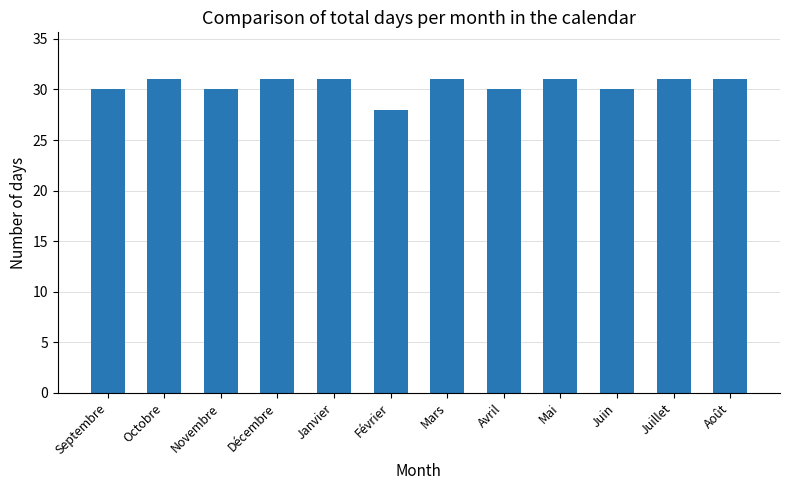

What is the smallest value displayed?

28